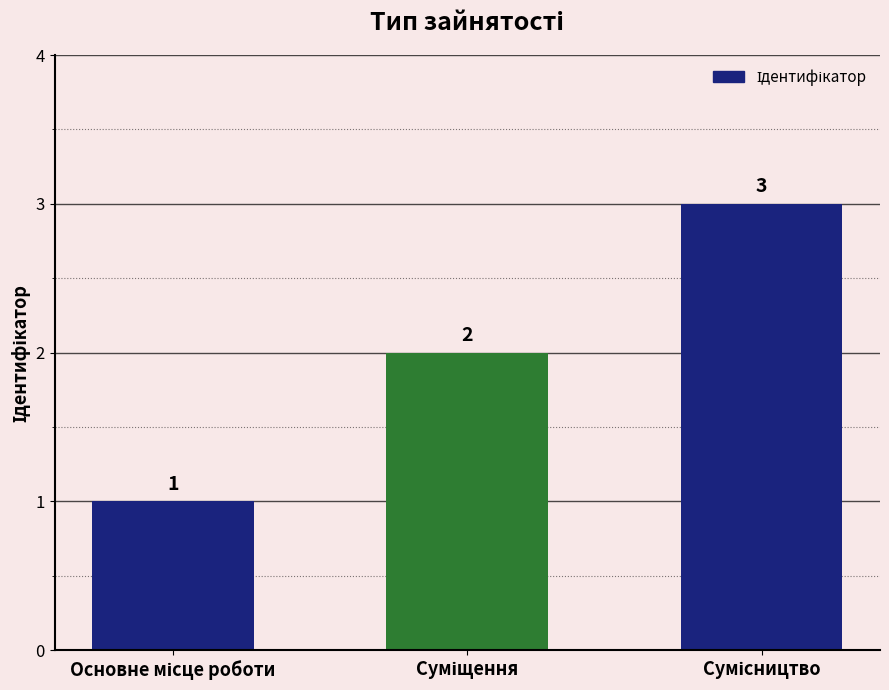

What is the maximum value shown in the chart?

3